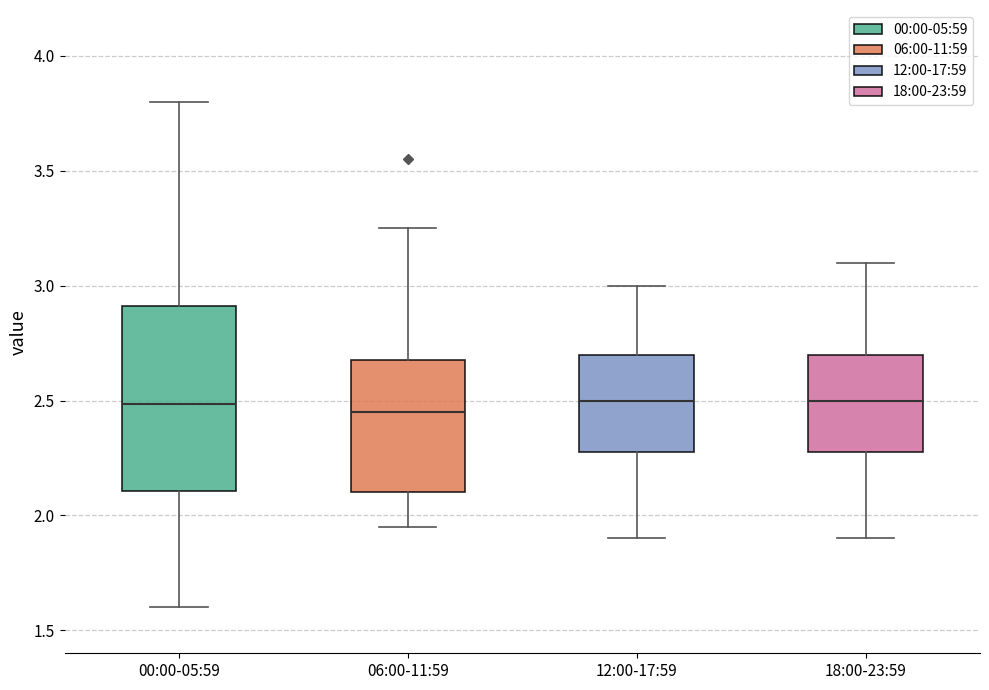

Comparing the boxes themselves (not the whiskers), which one is the tallest?

00:00-05:59